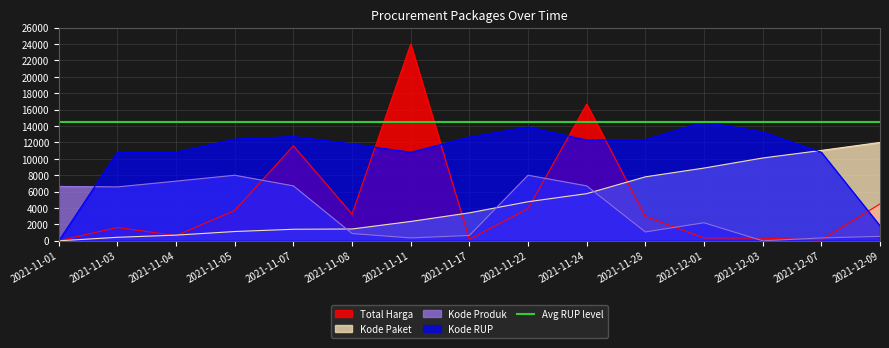

Rank the categories by Total Harga value from lowest to highest.

2021-11-01, 2021-12-07, 2021-11-17, 2021-12-03, 2021-12-01, 2021-11-04, 2021-11-03, 2021-11-28, 2021-11-08, 2021-11-05, 2021-11-22, 2021-12-09, 2021-11-07, 2021-11-24, 2021-11-11